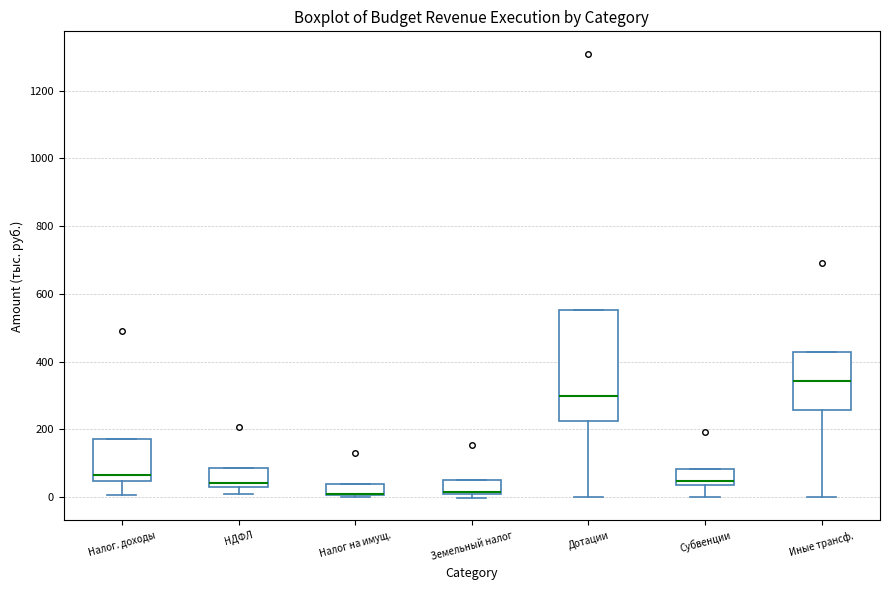

Reading left to right, read every box against the y-axis: the position of its median line, the range the box covers, and the ends of its whiskers. The values are not printed on the chart, so give them approximately, as read against the axis.

Налог. доходы: median 60, box 40 to 180, whiskers 0 to 180
НДФЛ: median 40 (just above the box's lower edge), box 40 to 80, whiskers 0 to 80
Налог на имущ.: median 0 (drawn on the box's lower edge), box 0 to 40, whiskers 0 (just below the box's lower edge) to 40
Земельный налог: median 20 (drawn on the box's lower edge), box 0 to 60, whiskers 0 (just below the box's lower edge) to 60
Дотации: median 300, box 220 to 560, whiskers 0 to 560
Субвенции: median 40 (just above the box's lower edge), box 40 to 80, whiskers 0 to 80
Иные трансф.: median 340, box 260 to 420, whiskers 0 to 420